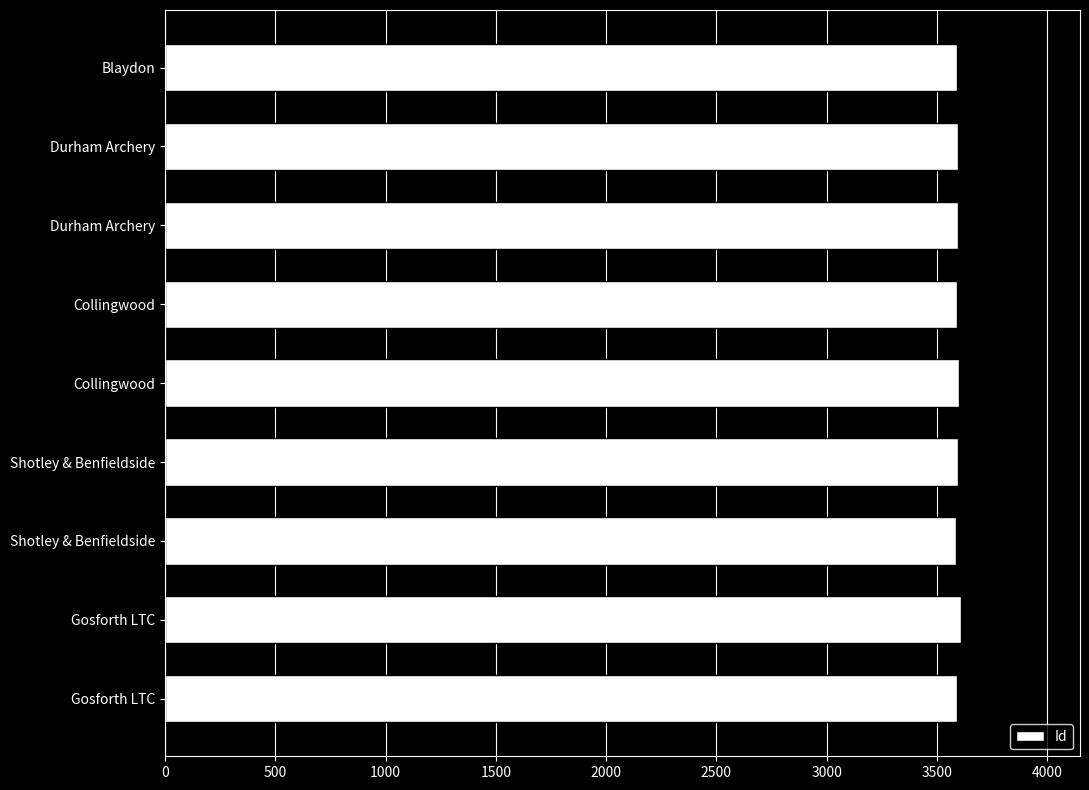

How many bars are there in total?

9